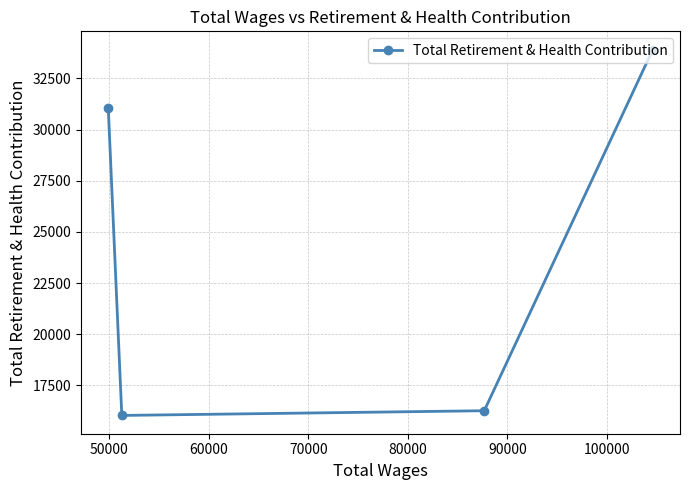

What is the value of the 4th point from the left?

33909